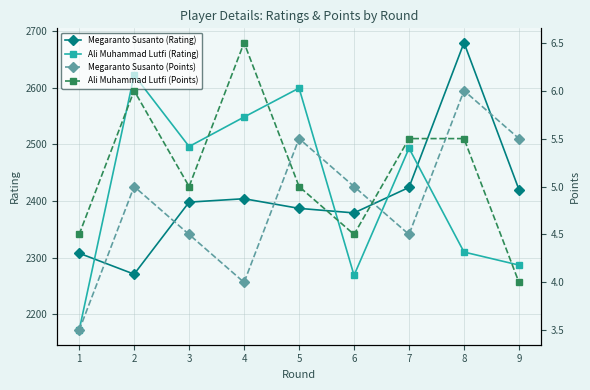

Where is Megaranto Susanto (Rating) nearest to the value 2475?

7